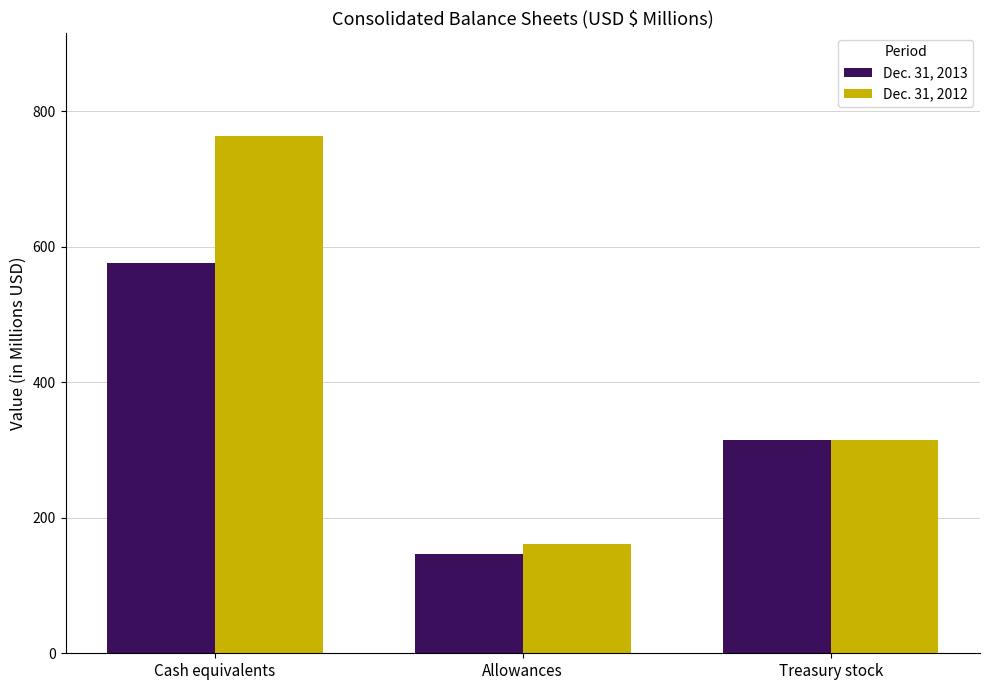

The value of Dec. 31, 2012 at Cash equivalents is 762.9. True or false?

True